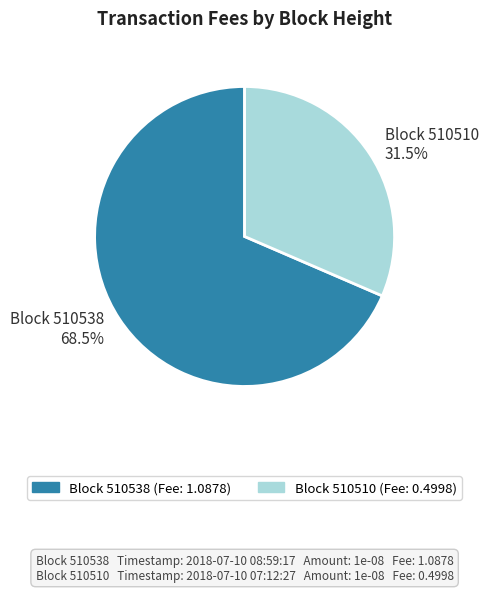

Rank the categories by value from lowest to highest.

Block 510510, Block 510538